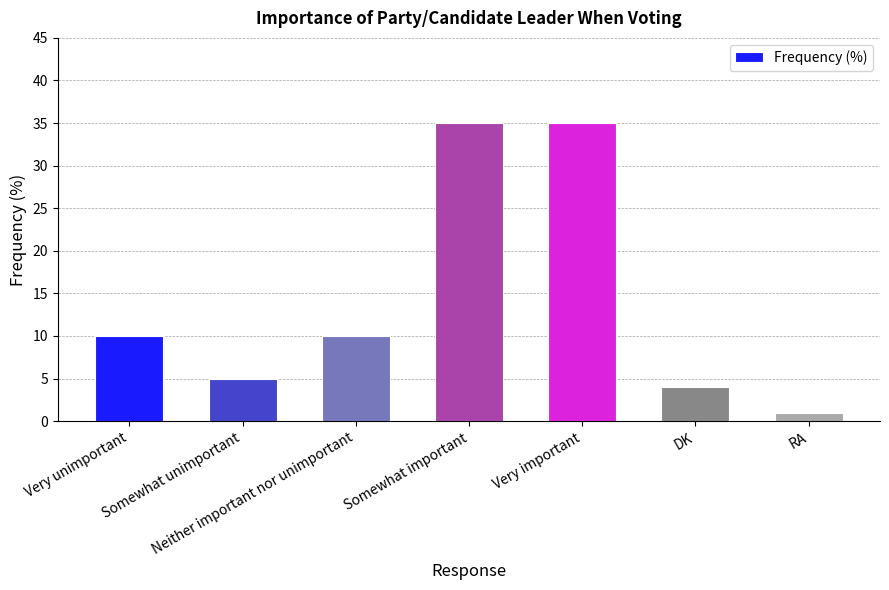

The chart shows a value of 1 at RA. True or false?

True